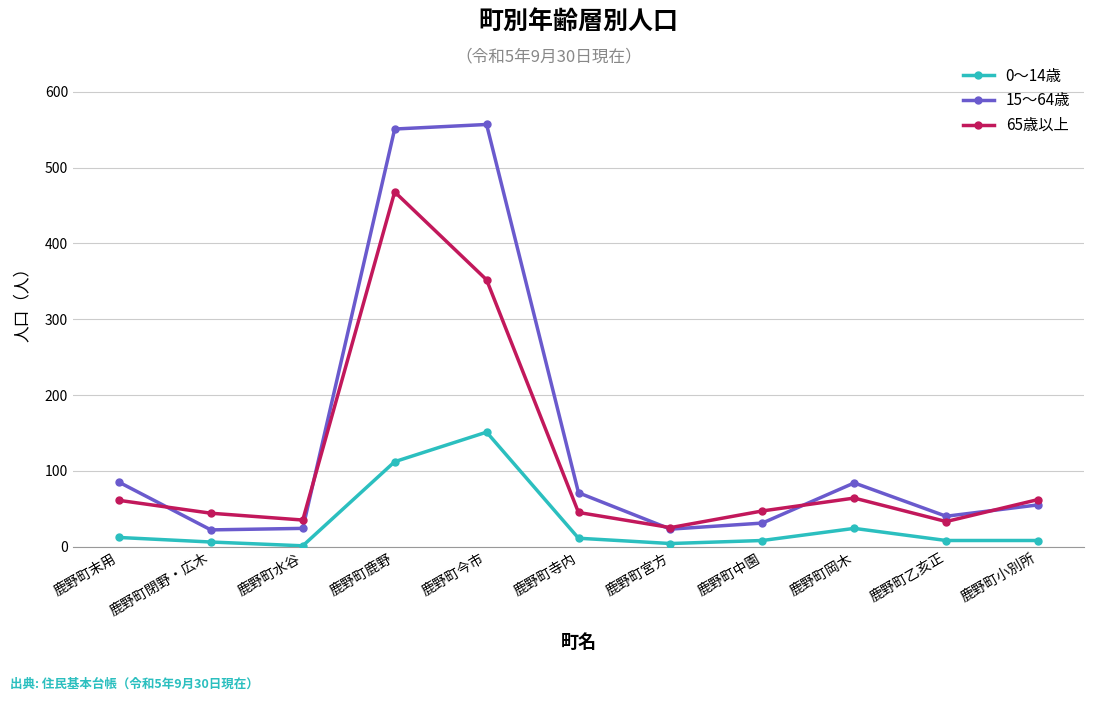

True or false: 0～14歳 and 65歳以上 cross at least once.

False